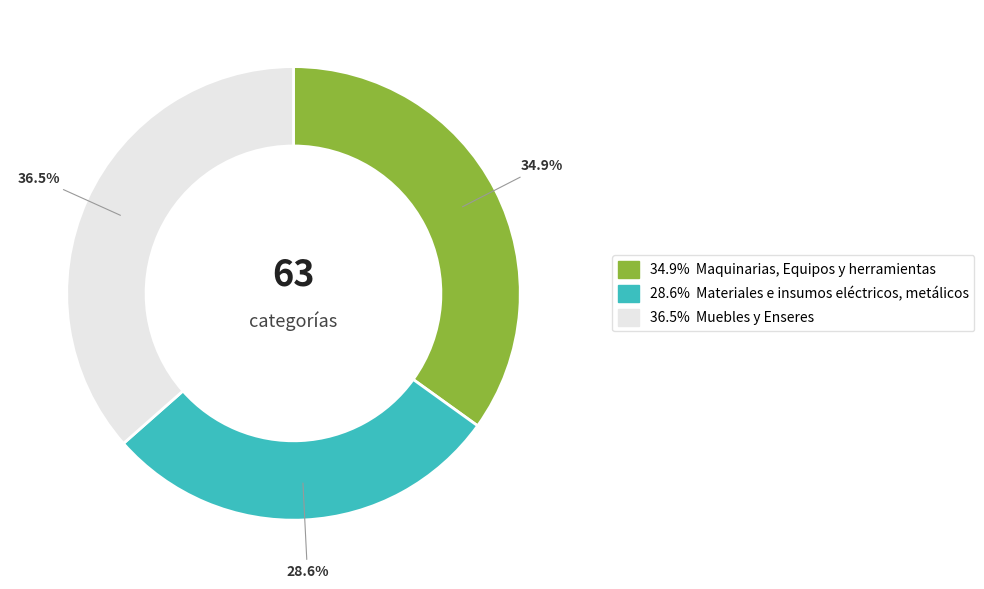

How many slices are in this pie chart?

3